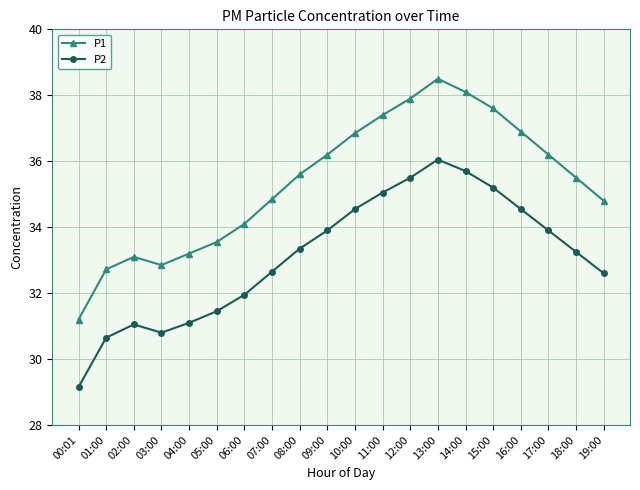

Does the chart have visible grid lines?

Yes